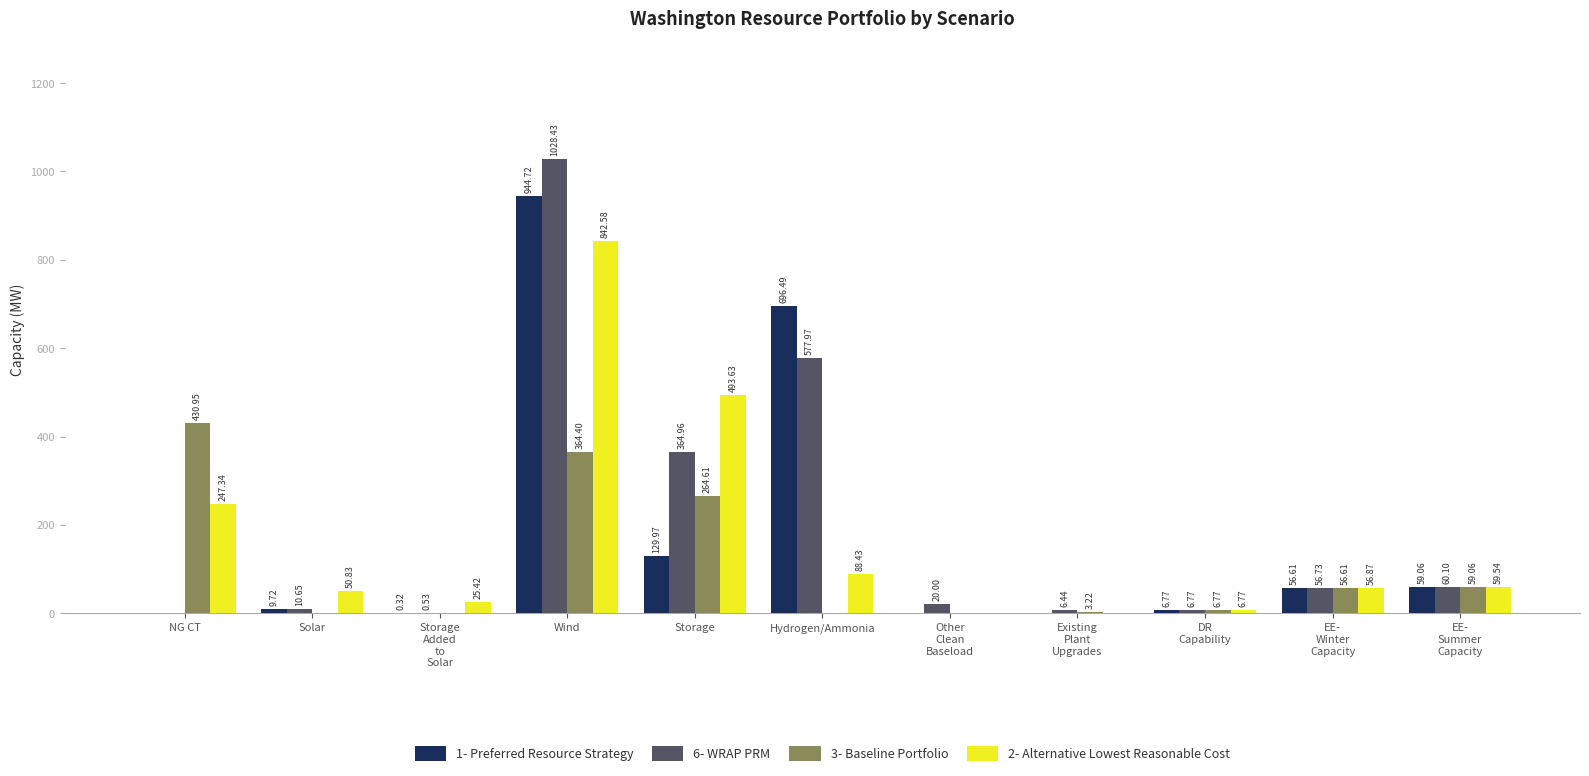

At which label does 3- Baseline Portfolio reach its peak?

NG CT